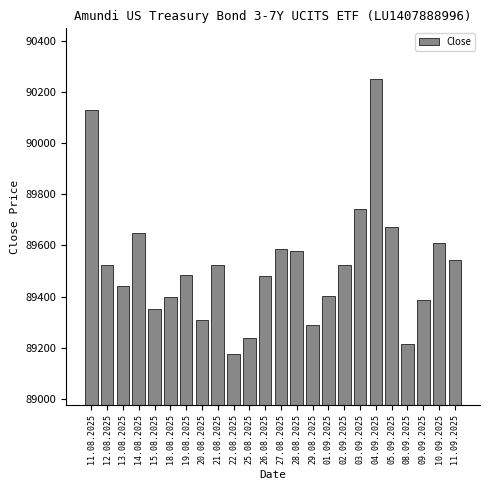

Is it true that the value at 19.08.2025 is 150748?

False